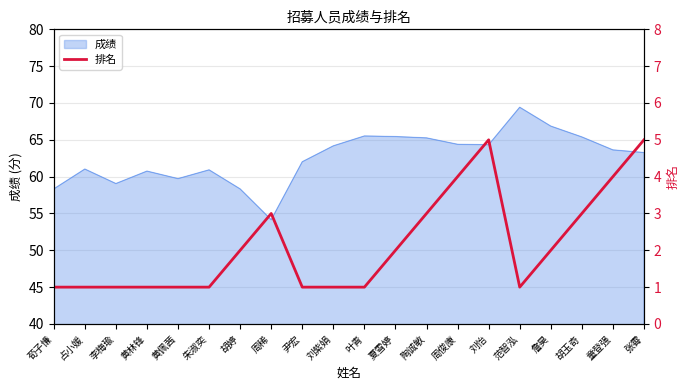

Reading left to right, extract all data points from this chart.

1	1	1	1	1	1	2	3	1	1	1	2	3	4	5	1	2	3	4	5